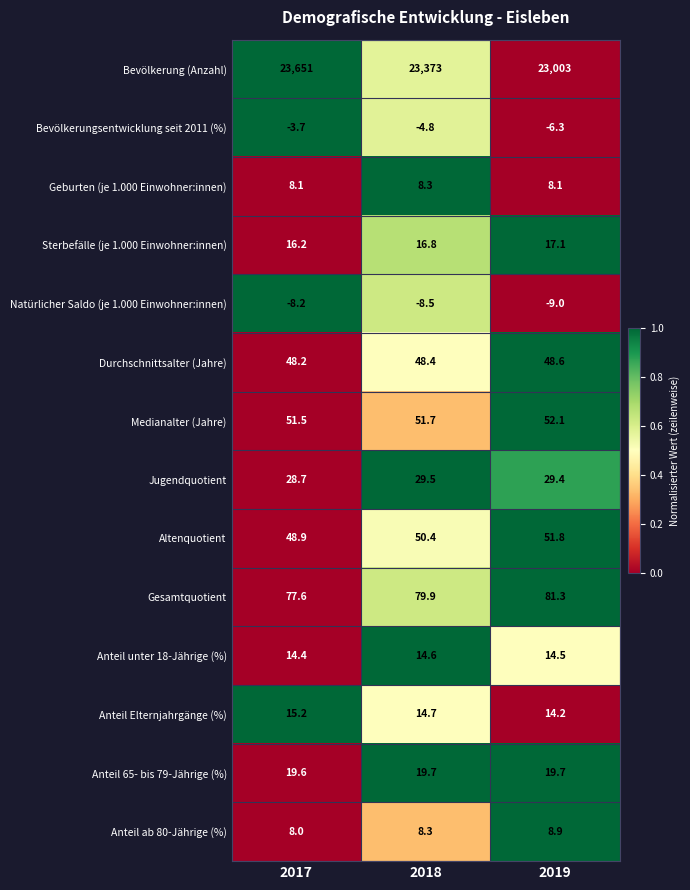

Between 2018 and 2019, which series saw the biggest shift?

Bevölkerung (Anzahl)